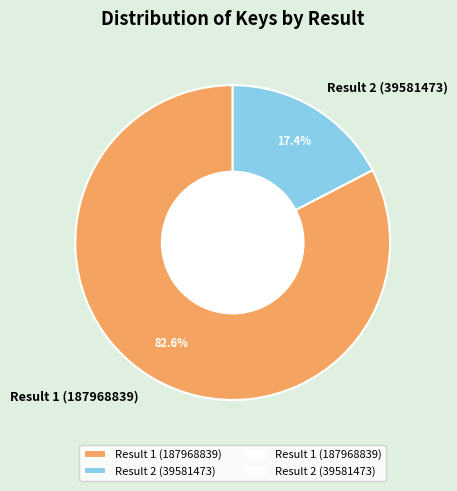

Which slice is the smallest?

Result 2 (39581473)